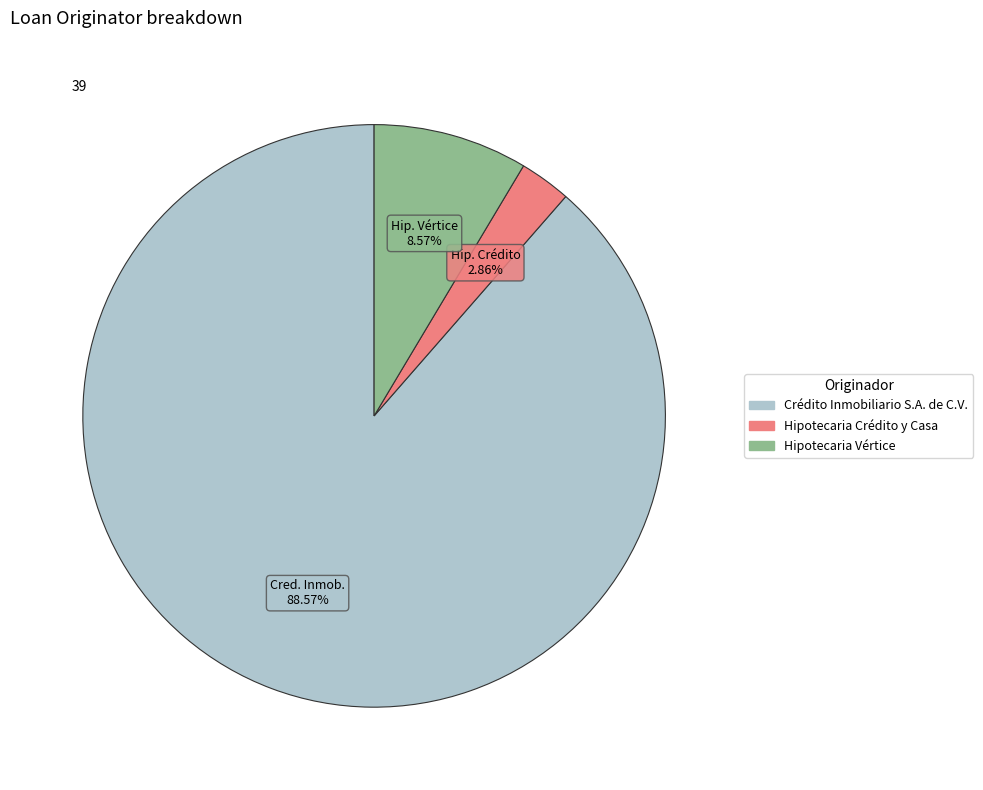

Which category has the biggest portion of the pie?

Crédito Inmobiliario S.A. de C.V.